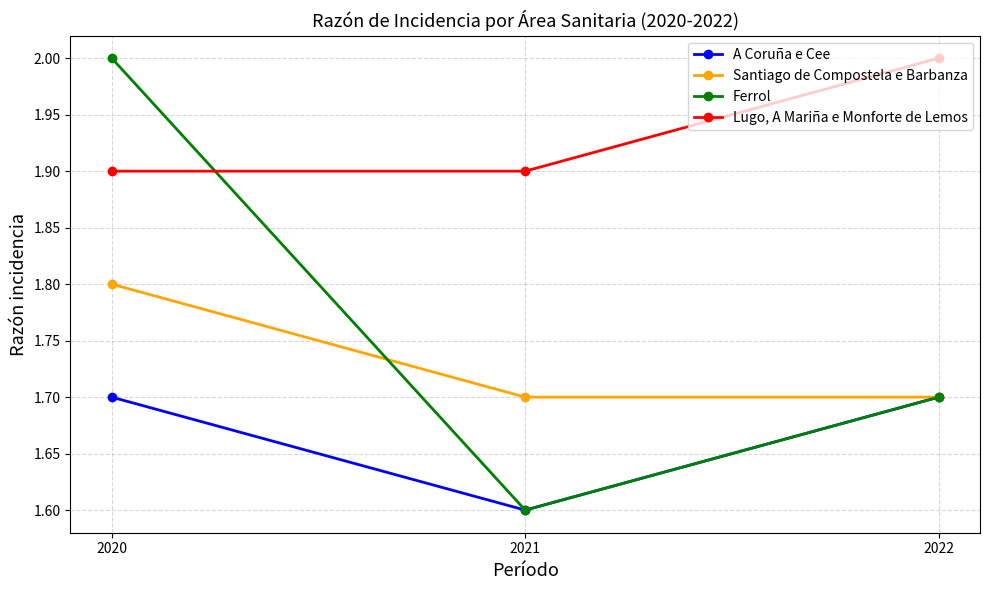

Which category has the lowest value across all series?

2021